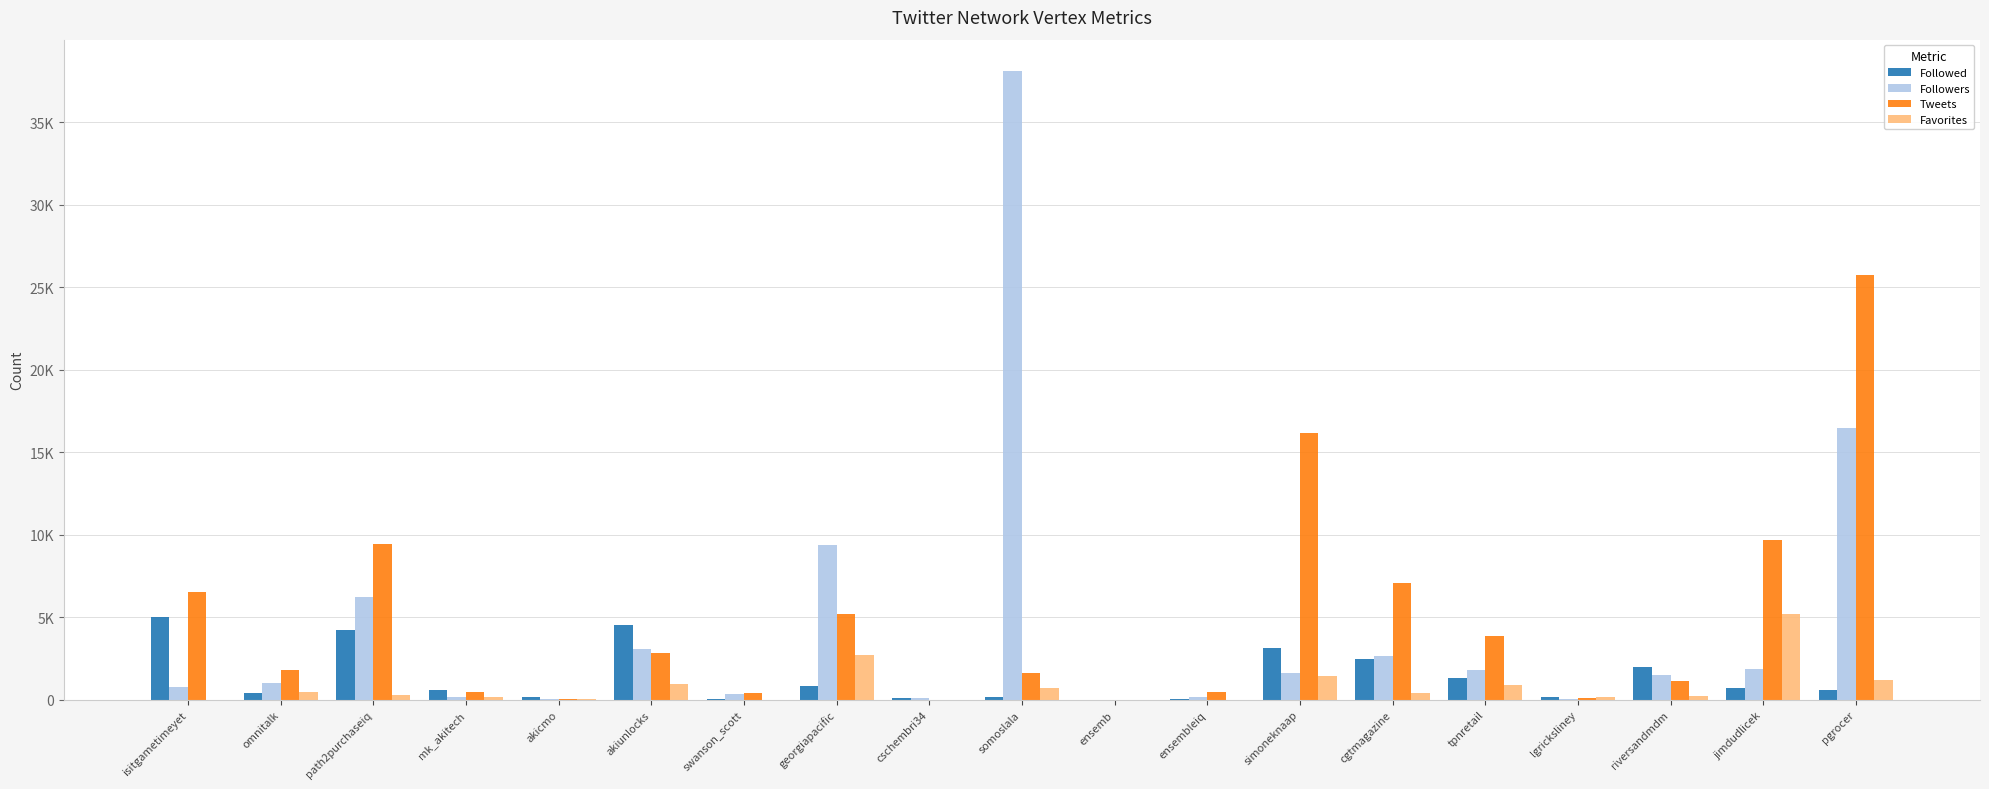

Are the bars horizontal?

No